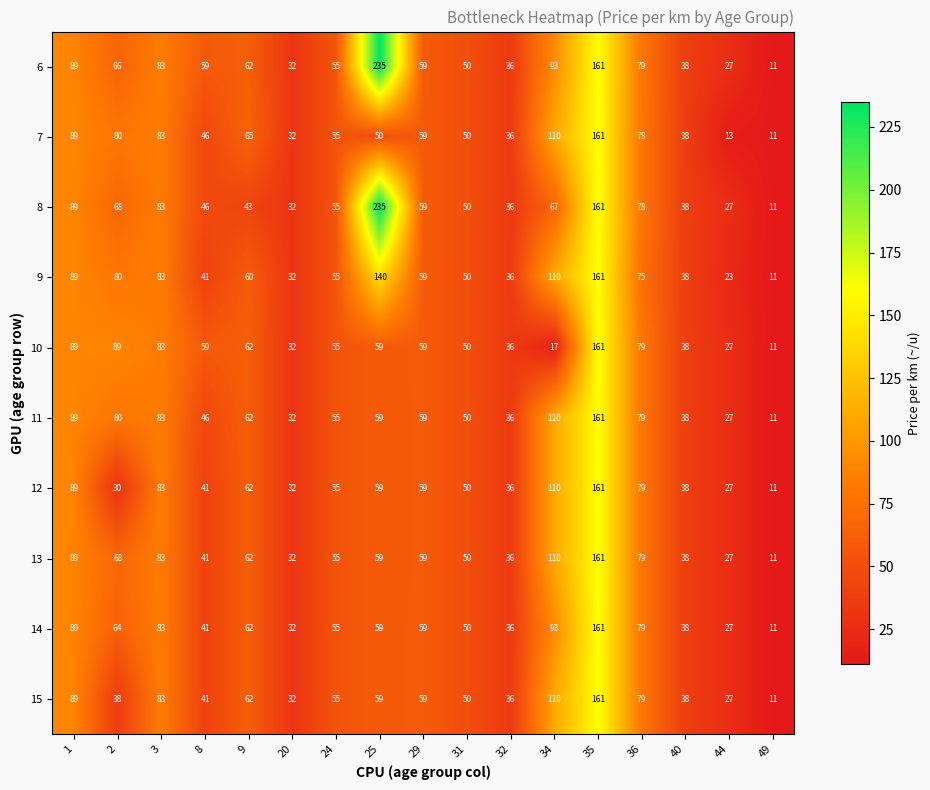

What is the approximate value of 13 at 32, to the nearest 50?

50